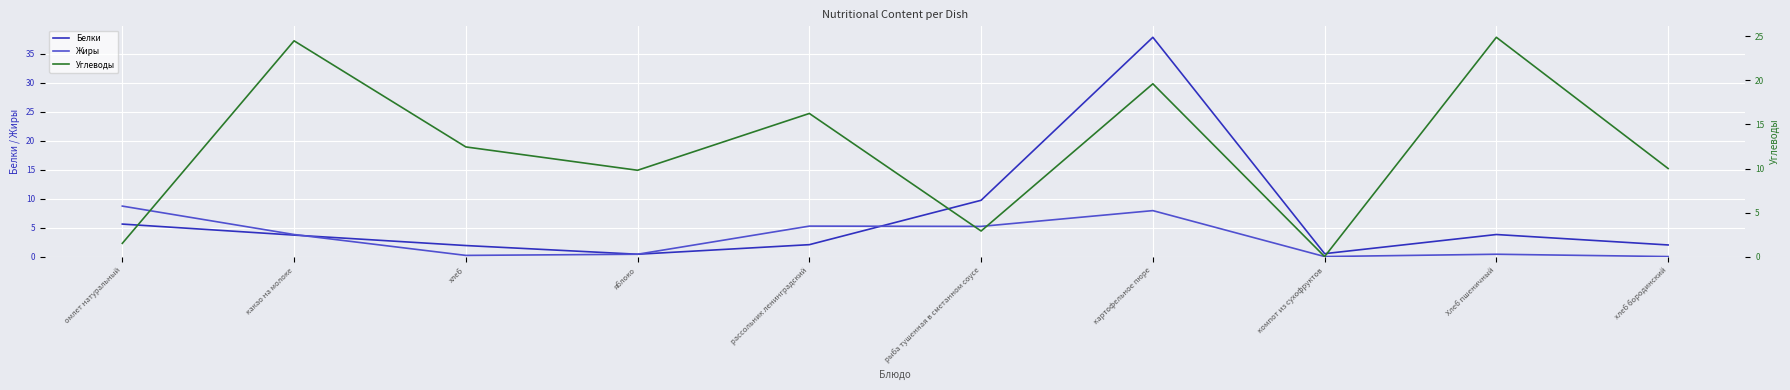

Is this an area chart (filled region under the line)?

No